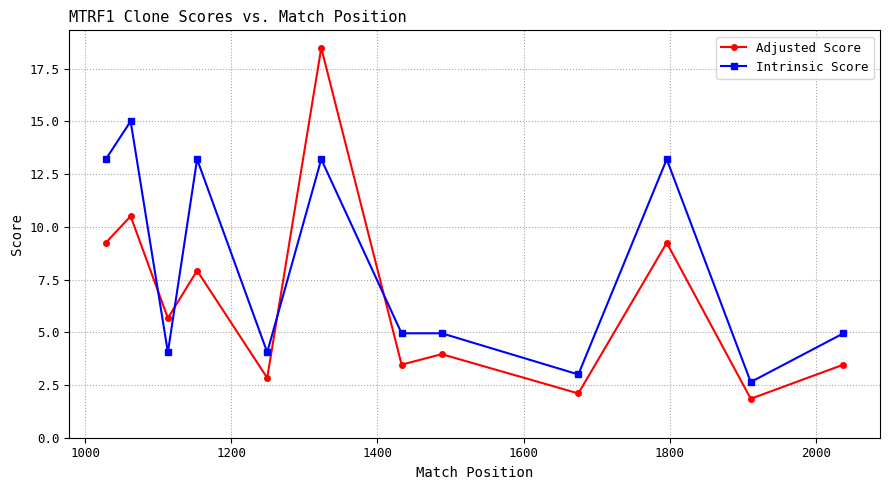

What is the value of the Intrinsic Score point at the 4th from the left?

13.2